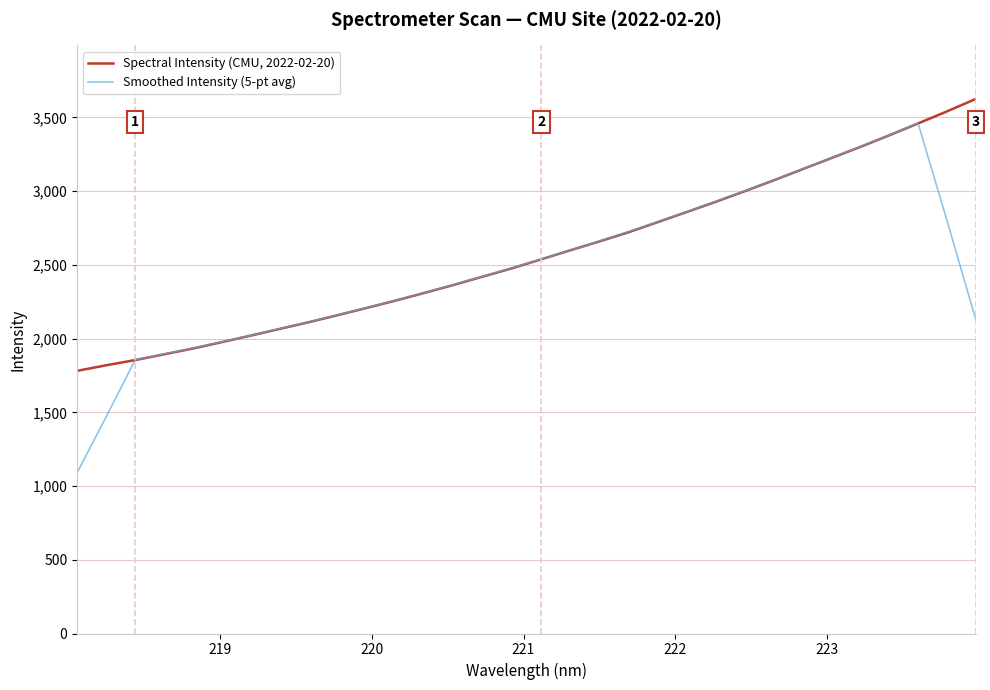

Which series has the largest range (max minus min)?

Smoothed Intensity (5-pt avg)